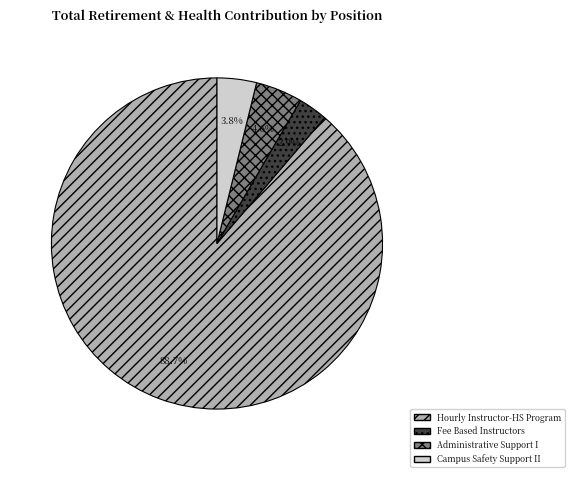

Rank the categories by value from lowest to highest.

Fee Based Instructors, Campus Safety Support II, Administrative Support I, Hourly Instructor-HS Program